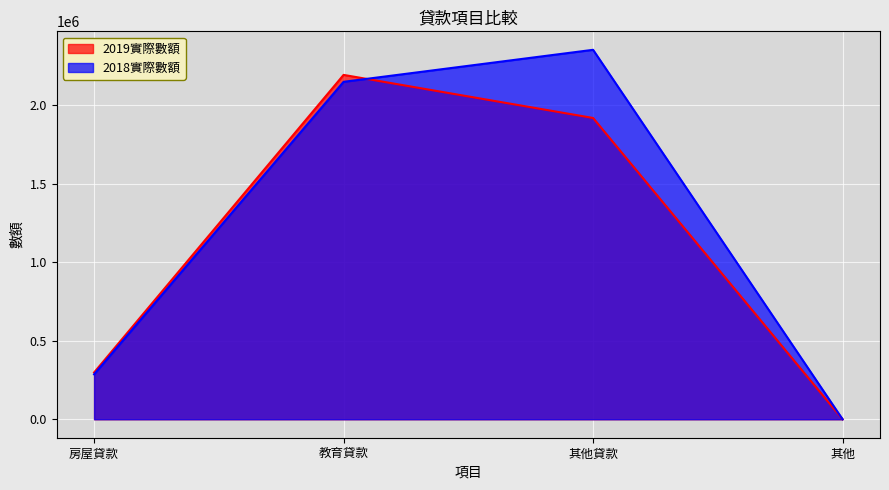

Which category has the highest value across all series?

其他貸款